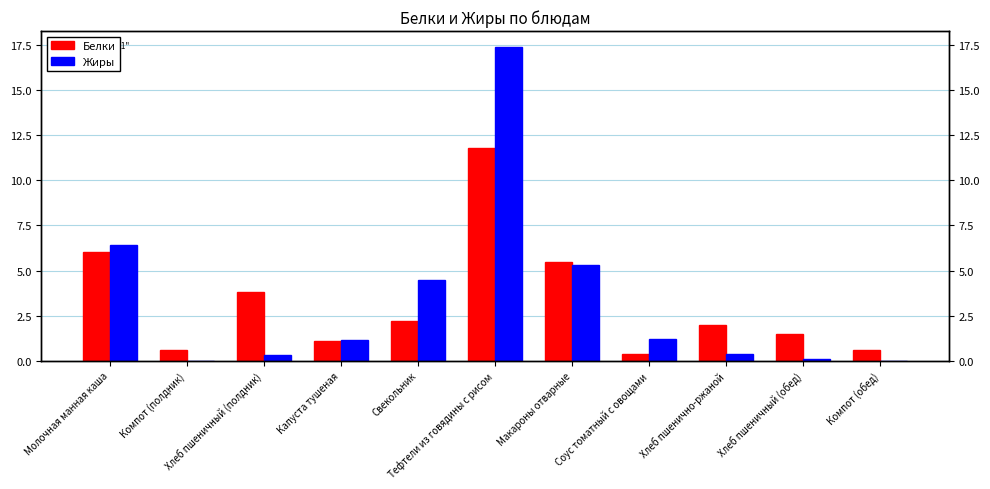

List the series in order of their overall mean, highest first.

Жиры, Белки